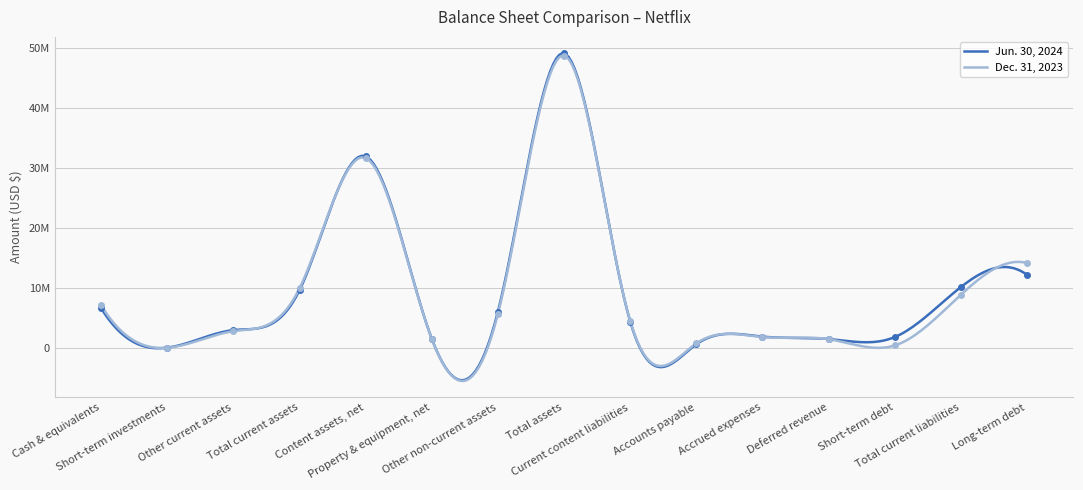

Rank the categories by Dec. 31, 2023 value from highest to lowest.

Total assets, Content assets, net, Long-term debt, Total current assets, Total current liabilities, Cash & equivalents, Other non-current assets, Current content liabilities, Other current assets, Accrued expenses, Property & equipment, net, Deferred revenue, Accounts payable, Short-term debt, Short-term investments